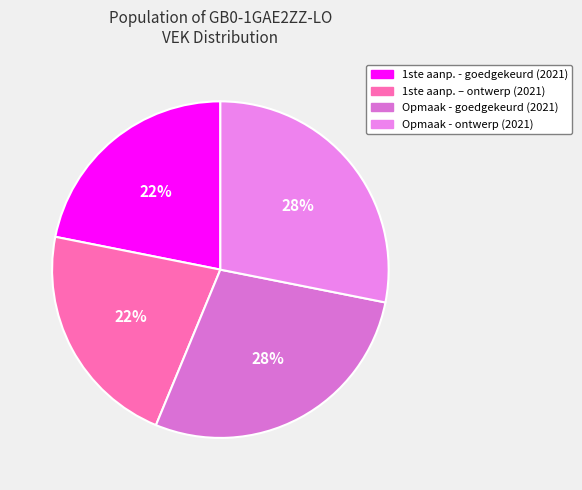

Count the number of slices in the pie.

4